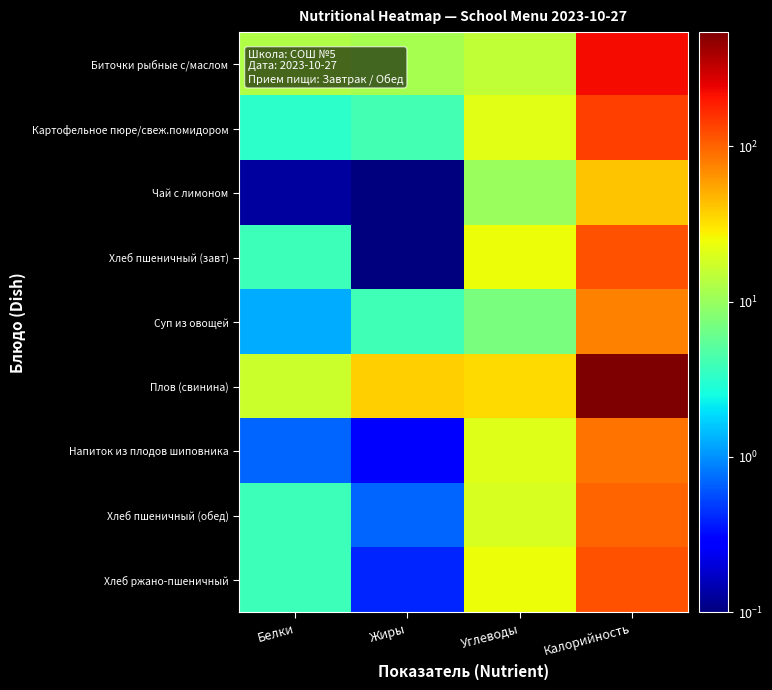

Reading left to right, transcribe all the data shown in this chart.

Биточки рыбные с/маслом: Белки=13.0	Жиры=11.7	Углеводы=15.3	Калорийность=220.9
Картофельное пюре/свеж.помидором: Белки=3.3	Жиры=4.1	Углеводы=21.2	Калорийность=141.7
Чай с лимоном: Белки=0.1	Жиры=0.0	Углеводы=10.2	Калорийность=42.0
Хлеб пшеничный (завт): Белки=3.8	Жиры=0.0	Углеводы=24.6	Калорийность=117.5
Суп из овощей: Белки=1.3	Жиры=4.0	Углеводы=7.3	Калорийность=76.2
Плов (свинина): Белки=16.8	Жиры=37.6	Углеводы=34.5	Калорийность=544.0
Напиток из плодов шиповника: Белки=0.7	Жиры=0.3	Углеводы=20.8	Калорийность=88.2
Хлеб пшеничный (обед): Белки=3.9	Жиры=0.7	Углеводы=18.9	Калорийность=100.5
Хлеб ржано-пшеничный: Белки=3.8	Жиры=0.4	Углеводы=24.6	Калорийность=117.5